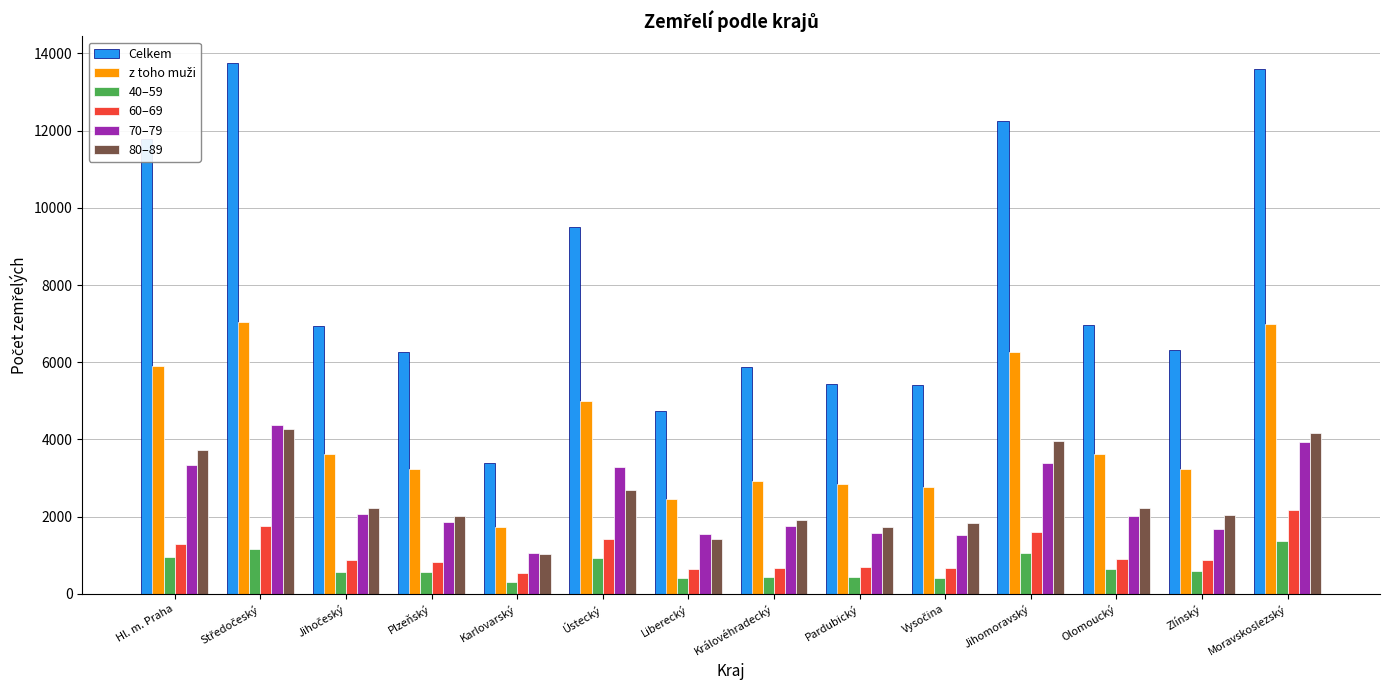

Is it true that 40–59 equals 606 at Zlínský?

True